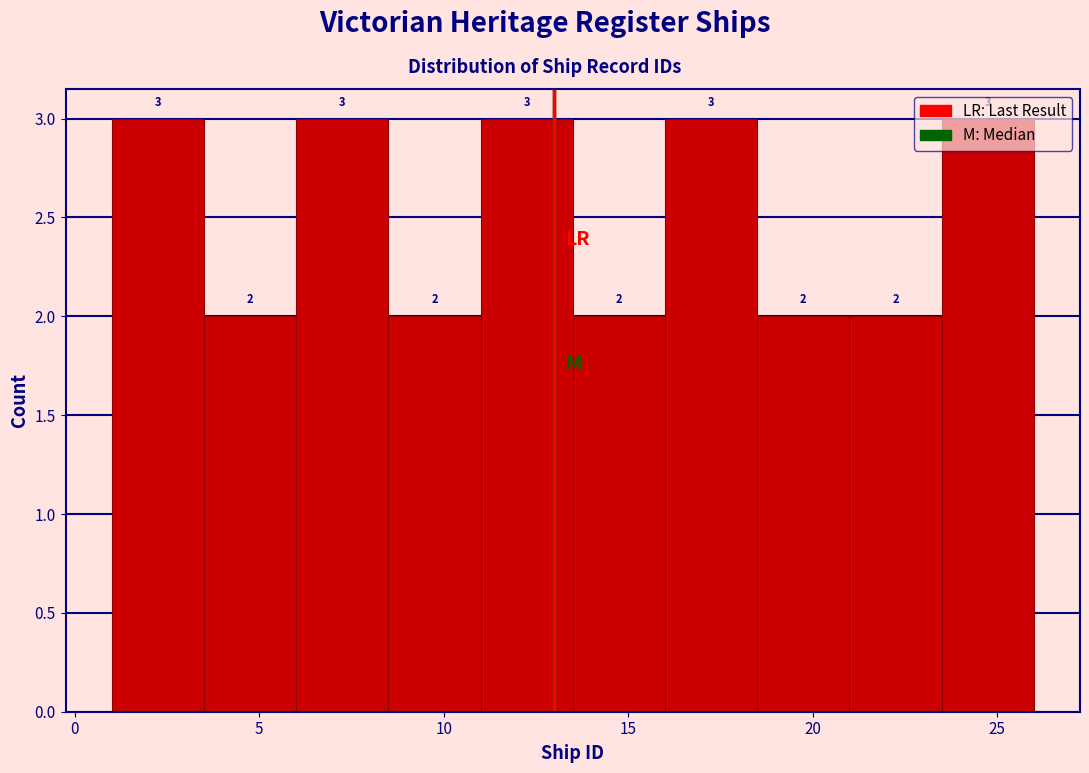

Reading left to right, transcribe this chart: for each bar, give the range it covers on the x-axis and its height.

1.0 to 3.5: 3
3.5 to 6.0: 2
6.0 to 8.5: 3
8.5 to 11.0: 2
11.0 to 13.5: 3
13.5 to 16.0: 2
16.0 to 18.5: 3
18.5 to 21.0: 2
21.0 to 23.5: 2
23.5 to 26.0: 3